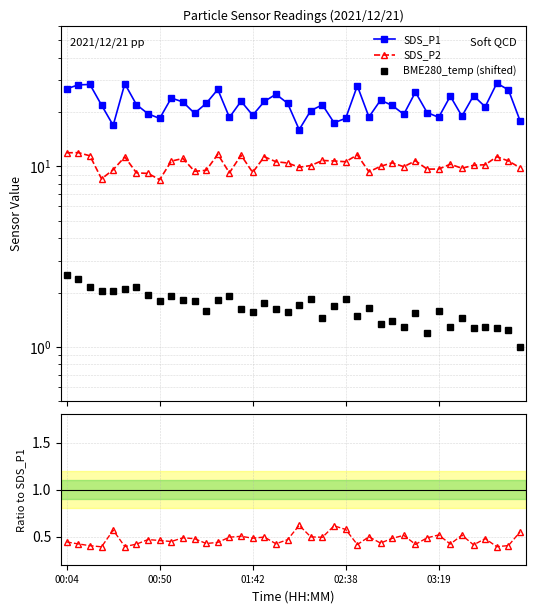

Where does the SDS_P1 series first go above 21?

00:04